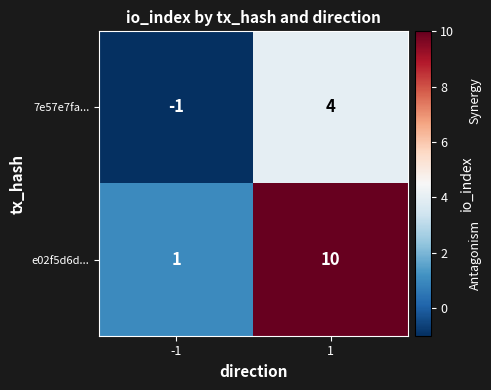

Which series has the largest total across all categories?

e02f5d6d...